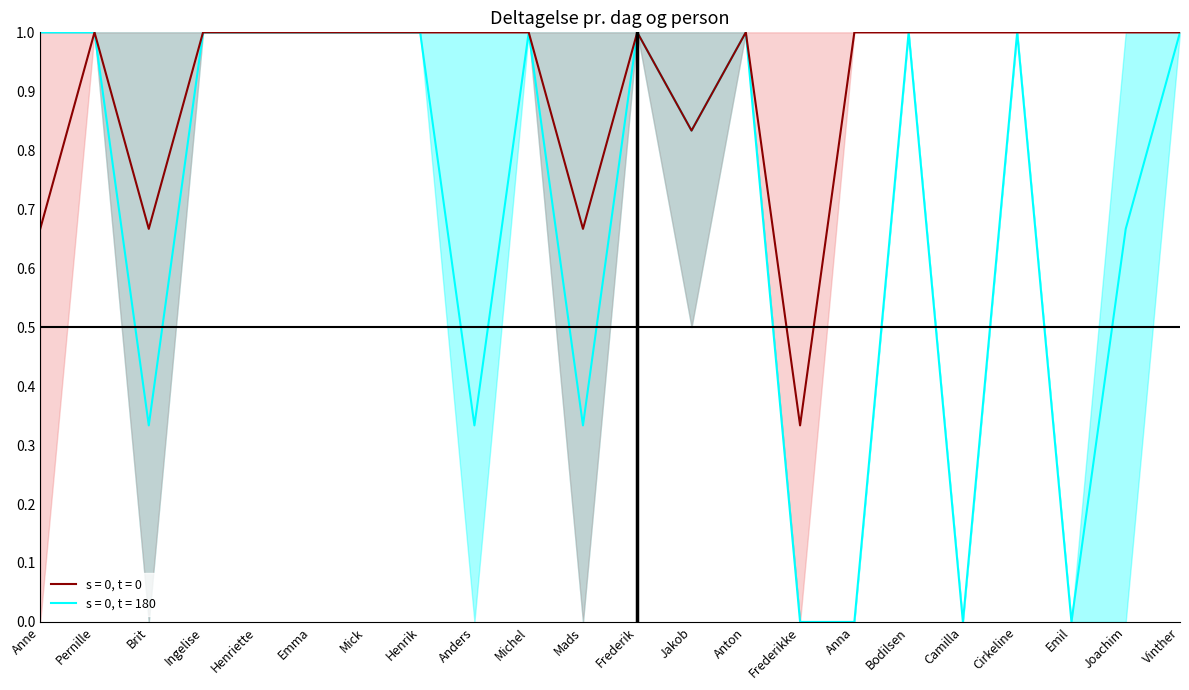

True or false: Torsdag and Lørdag intersect in this chart.

False